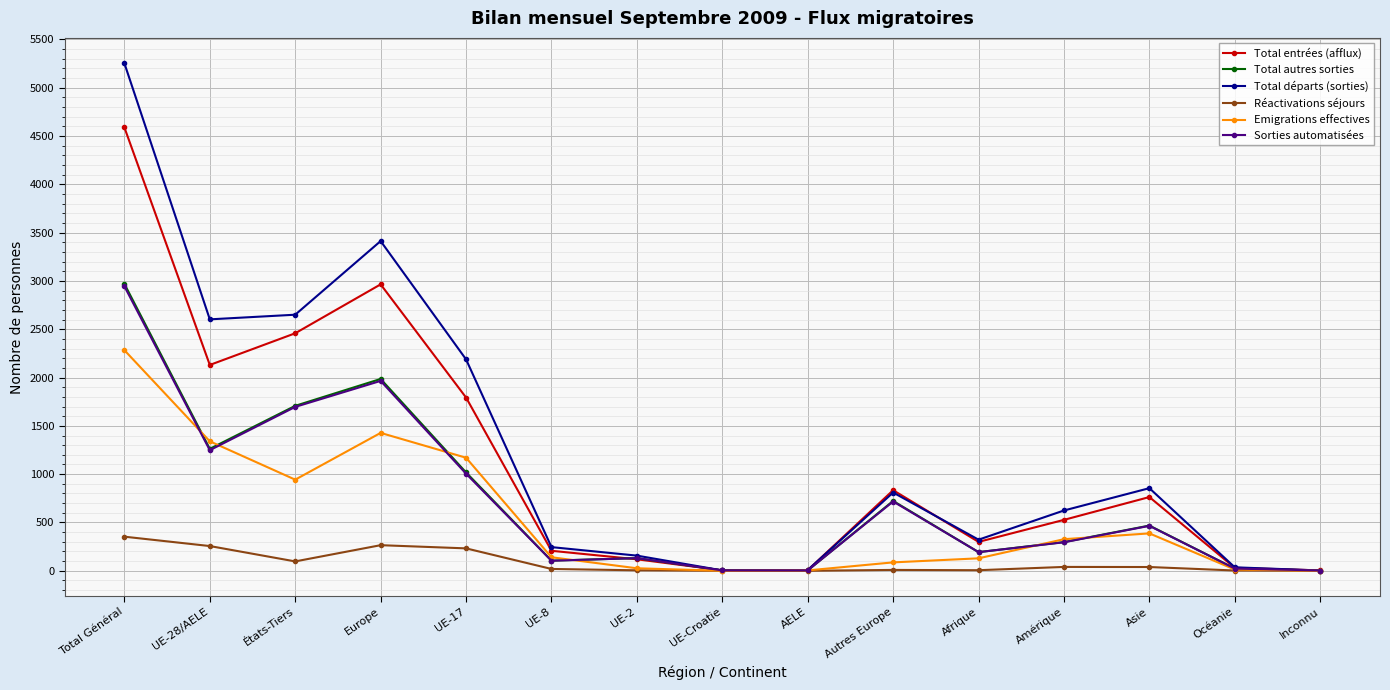

What is the difference between the highest and lowest values at Europe?

3147